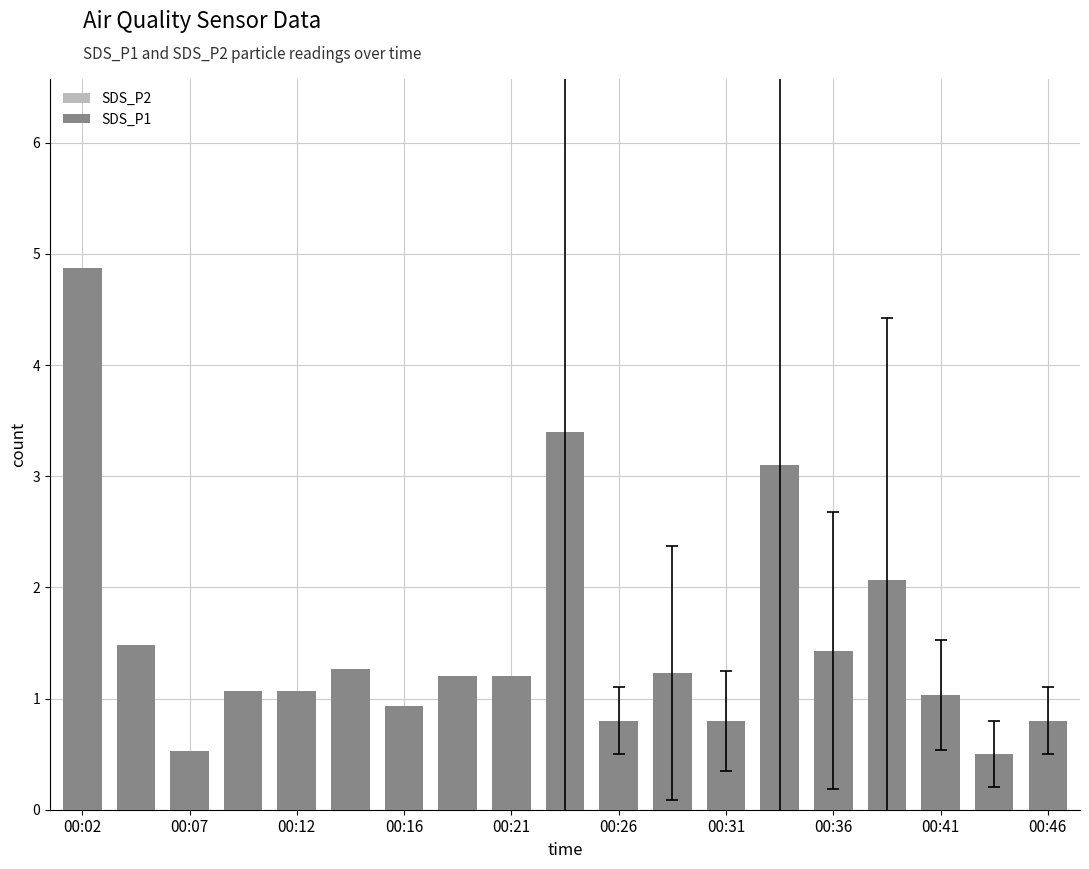

How many bars are there in each group?

2